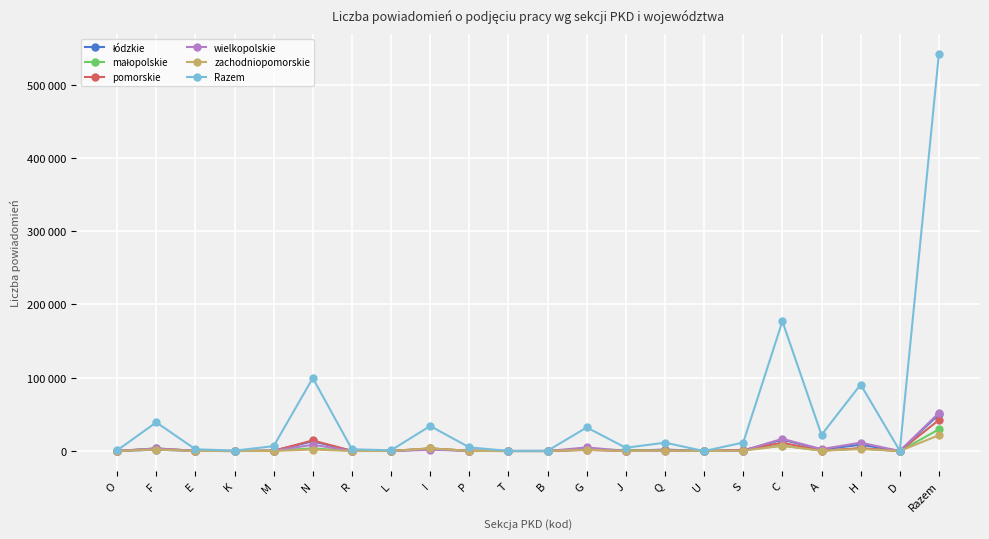

Reading left to right, transcribe all the data shown in this chart.

łódzkie: 22	1842	163	10	364	13336	64	75	2434	182	13	1	2375	219	1981	0	609	15580	2023	8616	19	49928
małopolskie: 26	3658	161	52	669	3608	258	176	3454	353	12	1	2238	1238	982	0	1266	7458	475	3497	1	29583
pomorskie: 73	3326	304	16	375	14498	239	68	3537	252	5	4	1439	173	740	1	1535	11339	531	3896	7	42358
wielkopolskie: 80	3456	225	13	419	8568	187	59	1555	526	22	1	4941	94	593	0	653	16642	2606	11457	3	52100
zachodniopomorskie: 30	1997	90	12	139	2033	95	48	3688	165	10	1	1757	54	702	0	552	7055	463	2706	9	21606
Razem: 904	39129	2440	528	6676	99587	2392	1027	34154	4956	189	379	32184	4460	11390	4	11597	177030	22066	90734	384	542210